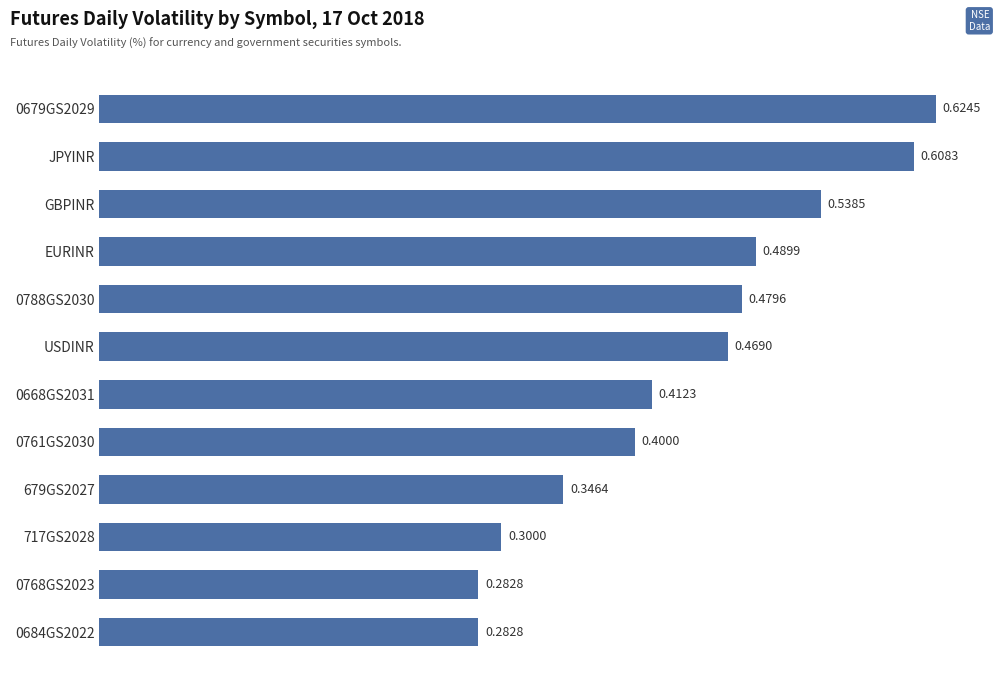

What is the label of the 10th bar from the bottom?

GBPINR